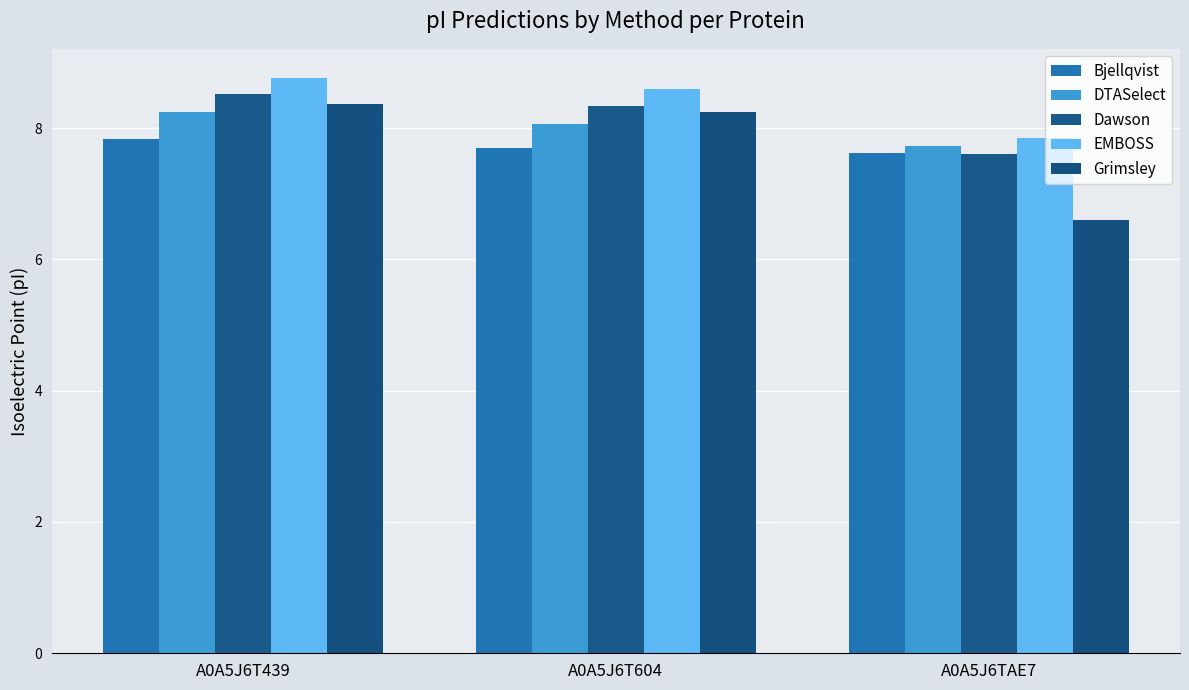

What is the approximate value of Bjellqvist at A0A5J6T604?

7.7